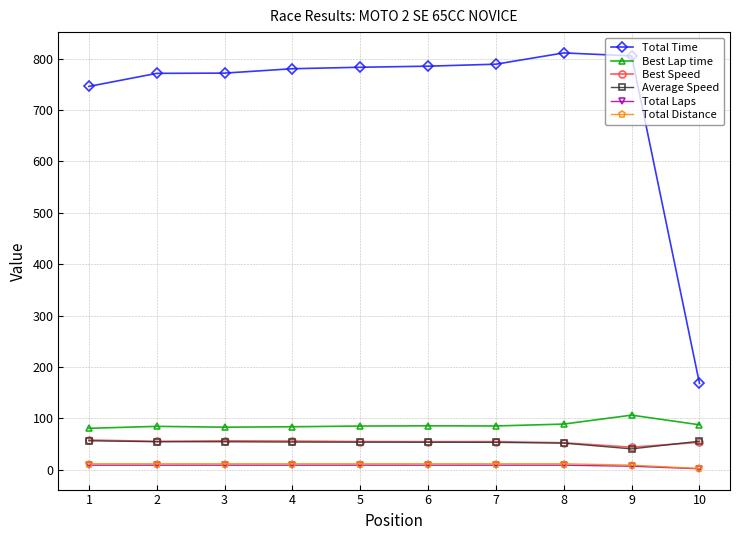

What value does the Best Speed series have at 5?

55.0